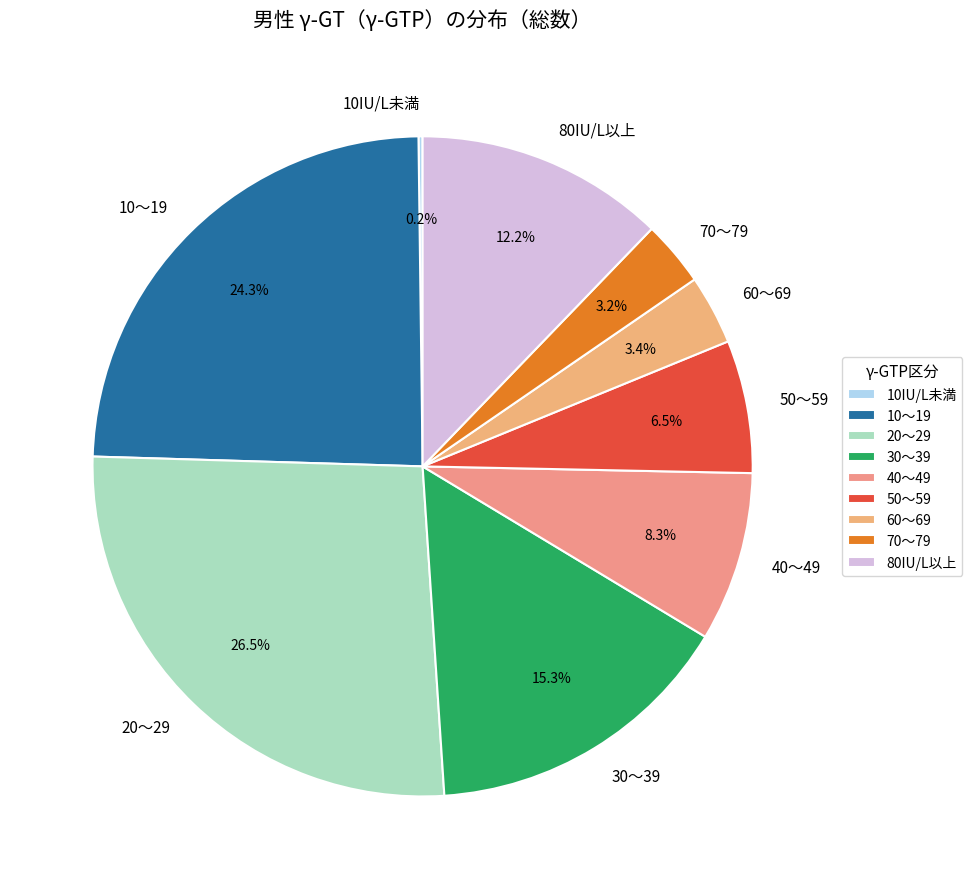

To the nearest percent, what percentage of the pie is 40～49?

8%